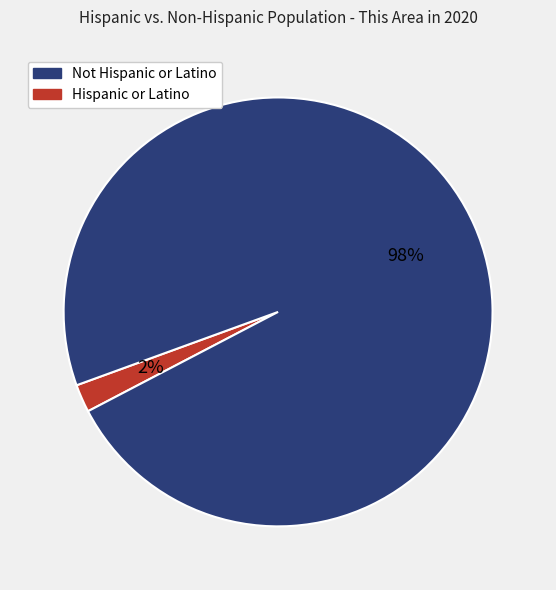

To the nearest percent, what is the average slice percentage?

50%